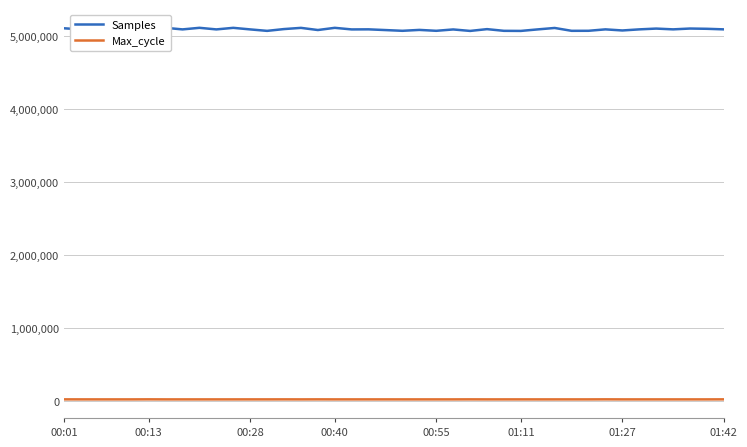

What are all the series names shown in the legend?

Samples, Max_cycle